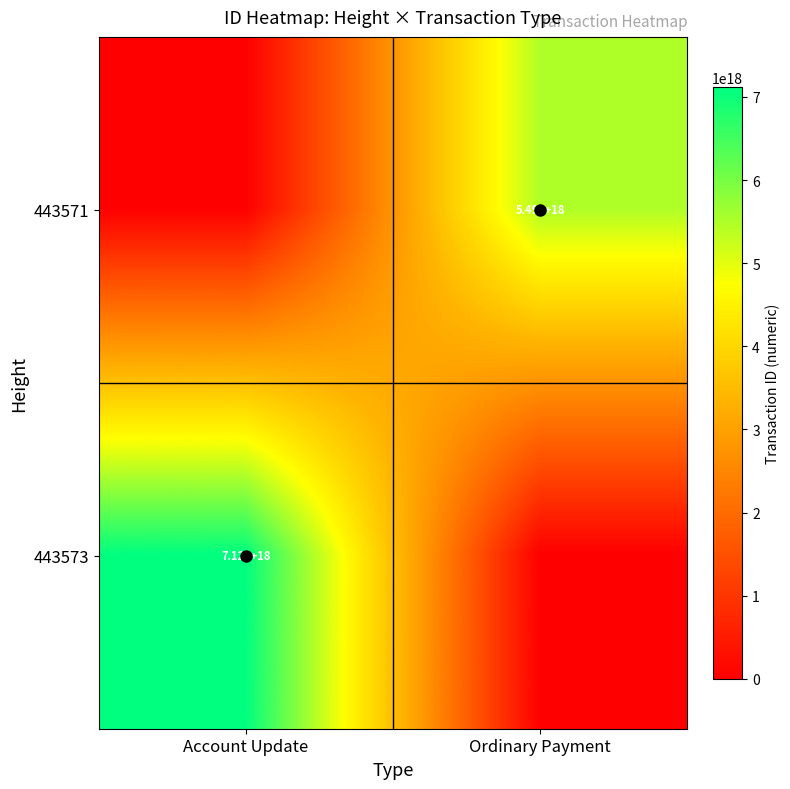

What value does the 443571 series have at Ordinary Payment?

5487934690612116480